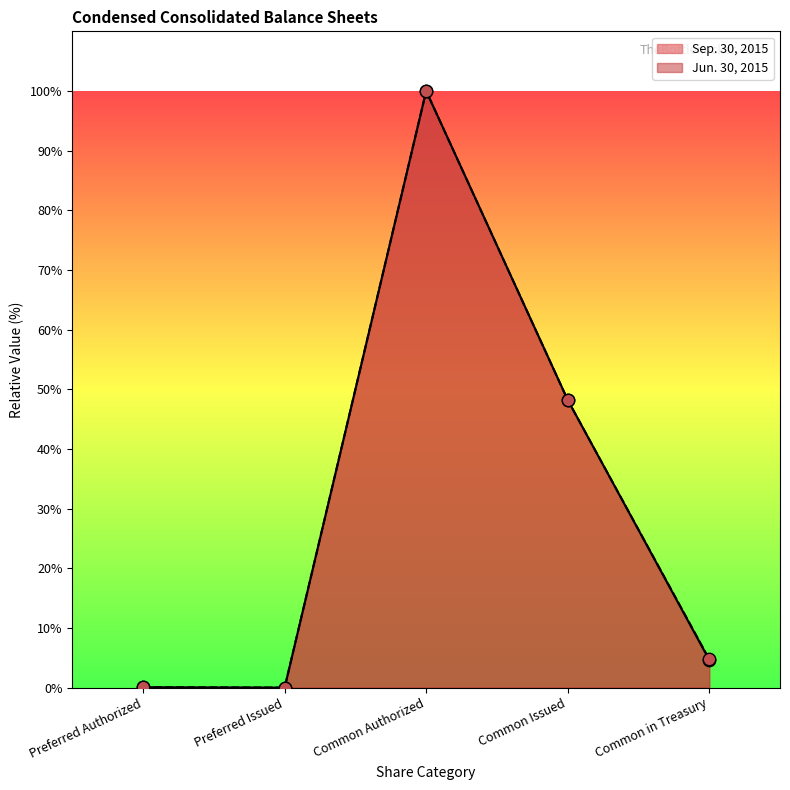

What is the total value across all series at Common Issued?

96.4